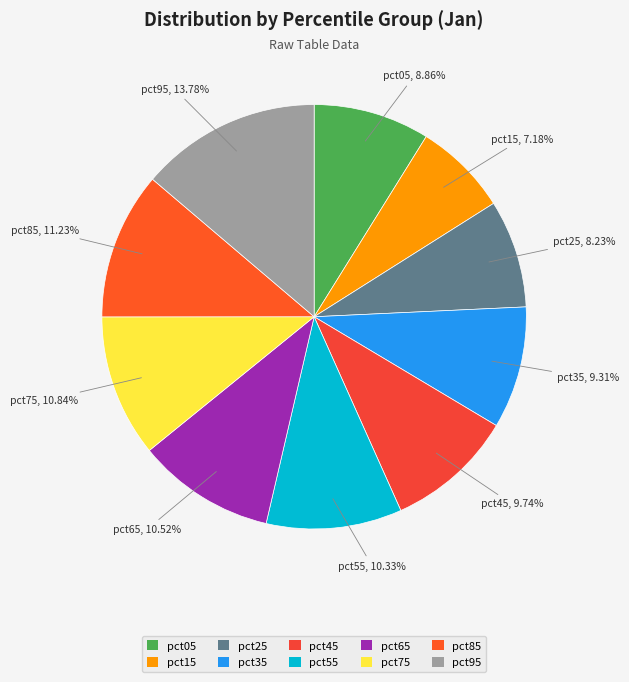

What percentage is the pct75 slice, to the nearest percent?

11%